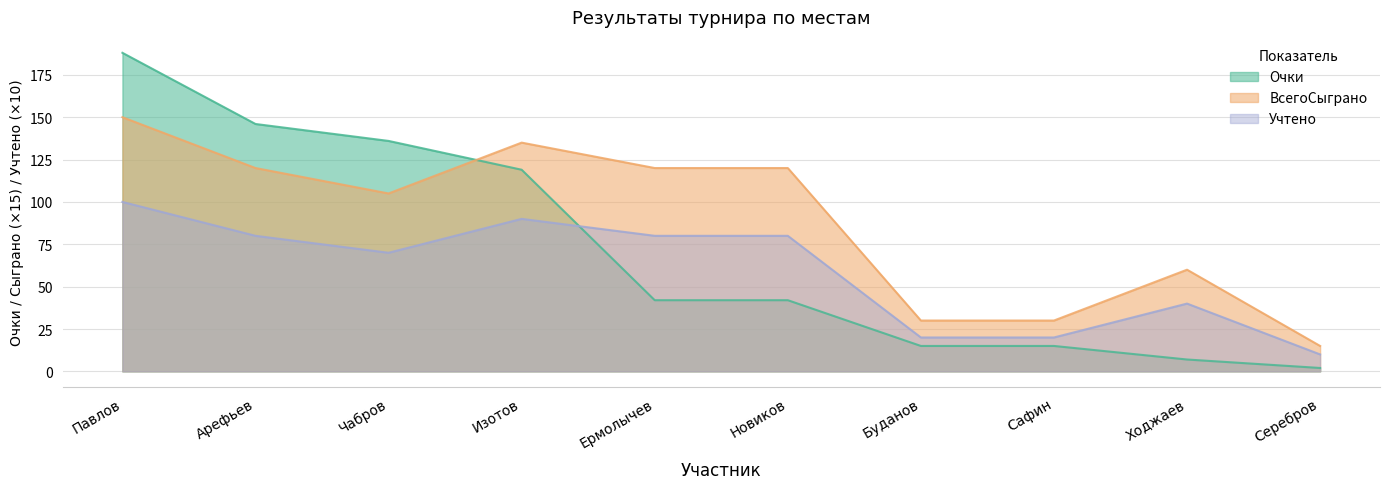

At which category does ВсегоСыграно reach its first local valley?

Чабров